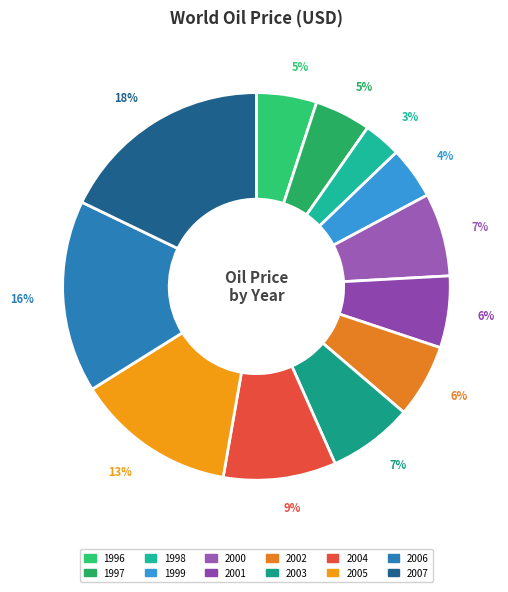

What is the ratio of the value at 1996 to the value at 2007?

0.3